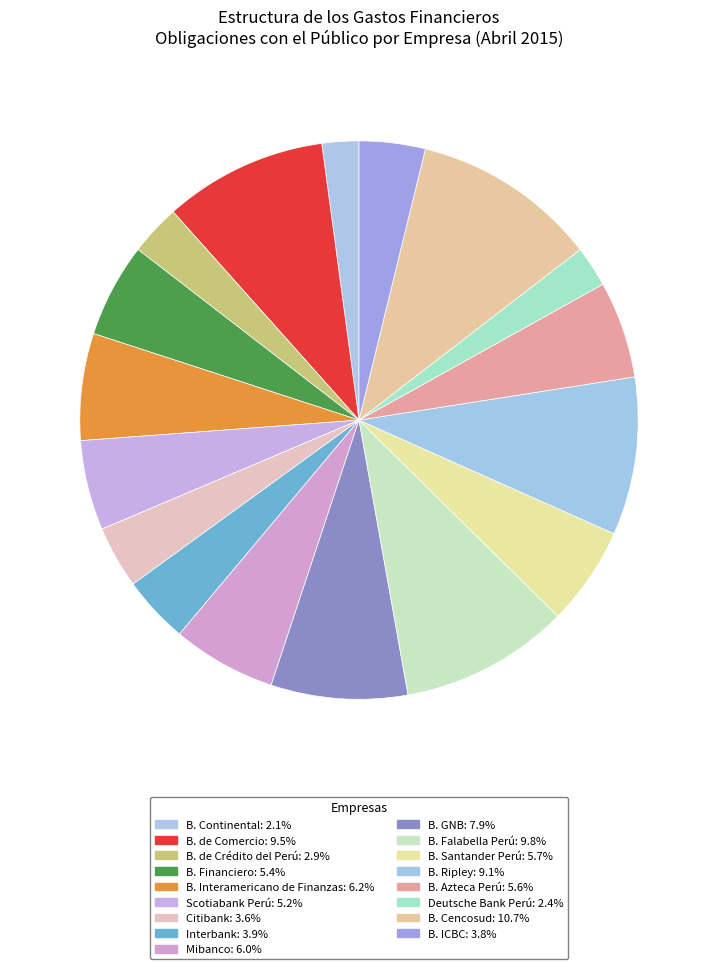

To the nearest percent, what percentage of the pie is B. Santander Perú?

6%